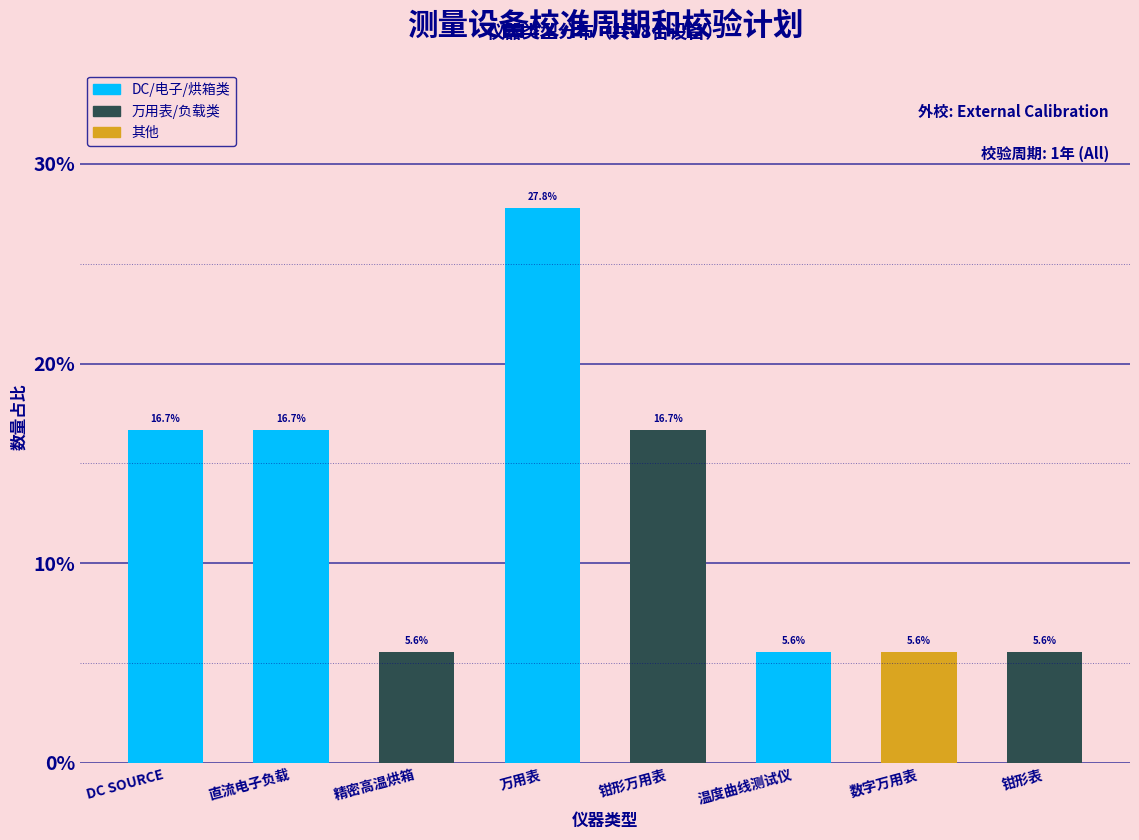

Reading left to right, what are all the values shown in this chart?

DC SOURCE=16.7	直流电子负载=16.7	精密高温烘箱=5.6	万用表=27.8	钳形万用表=16.7	温度曲线测试仪=5.6	数字万用表=5.6	钳形表=5.6